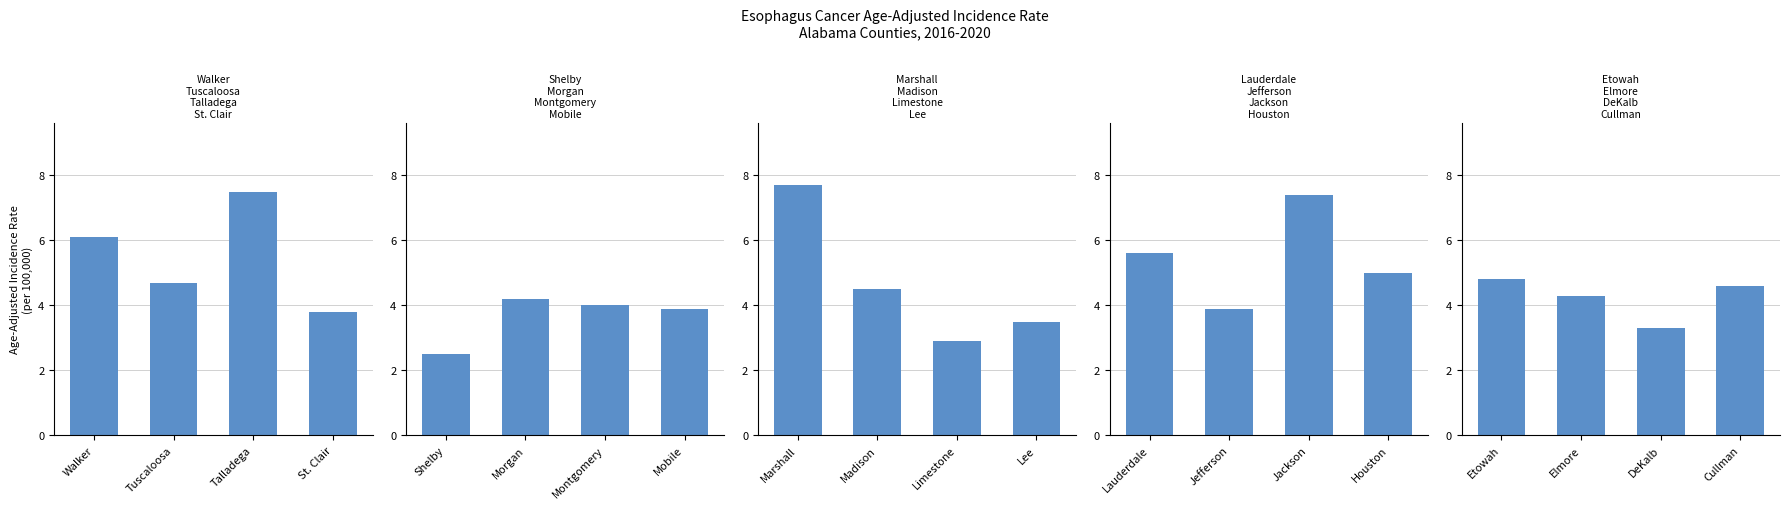

What is the label of the 18th bar from the left?

Elmore